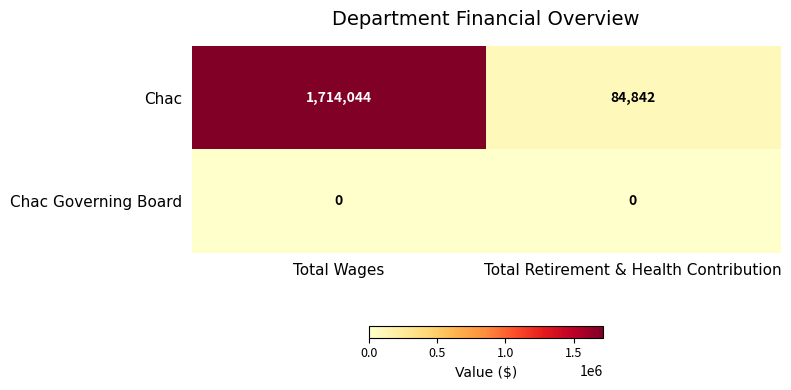

At Total Wages, list the series in order from largest to smallest.

Chac, Chac Governing Board